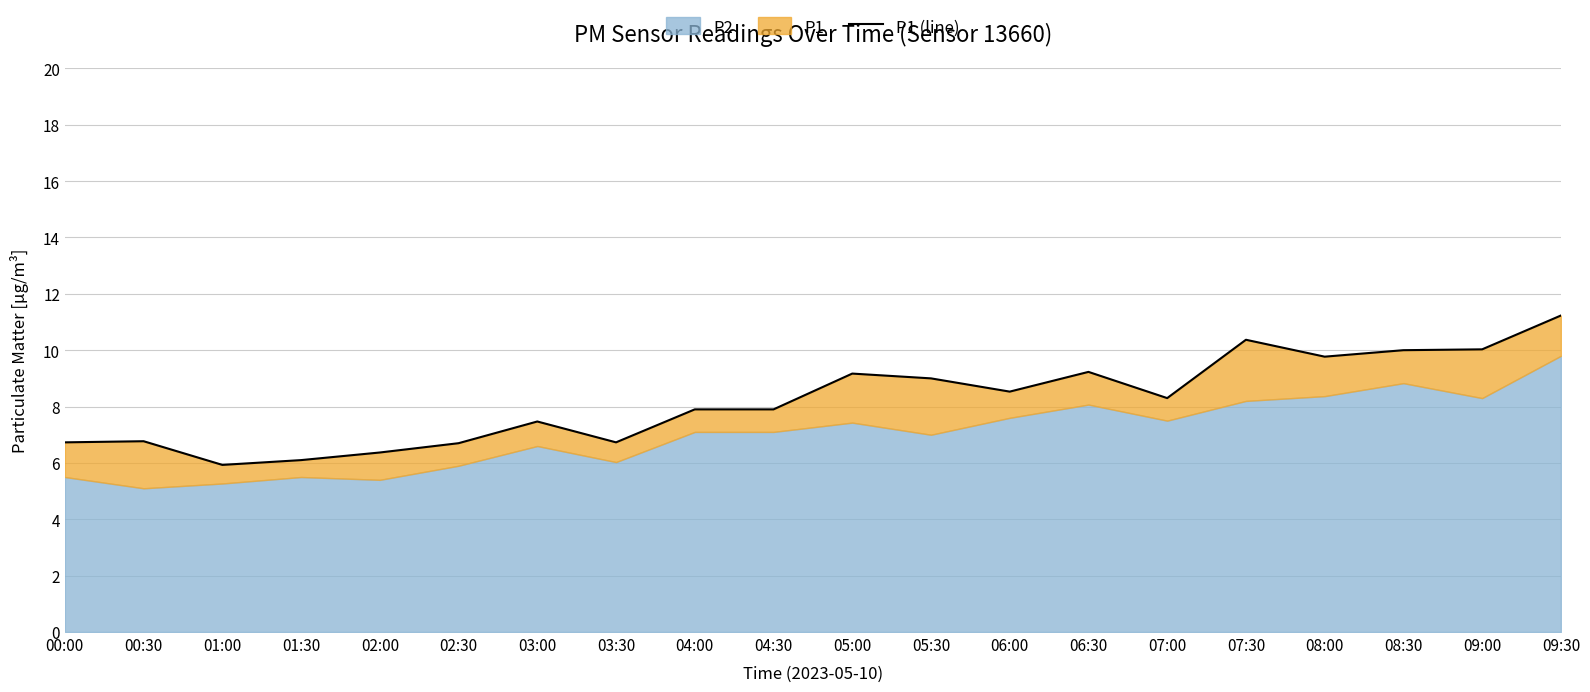

What is the maximum value shown in the chart?

11.2